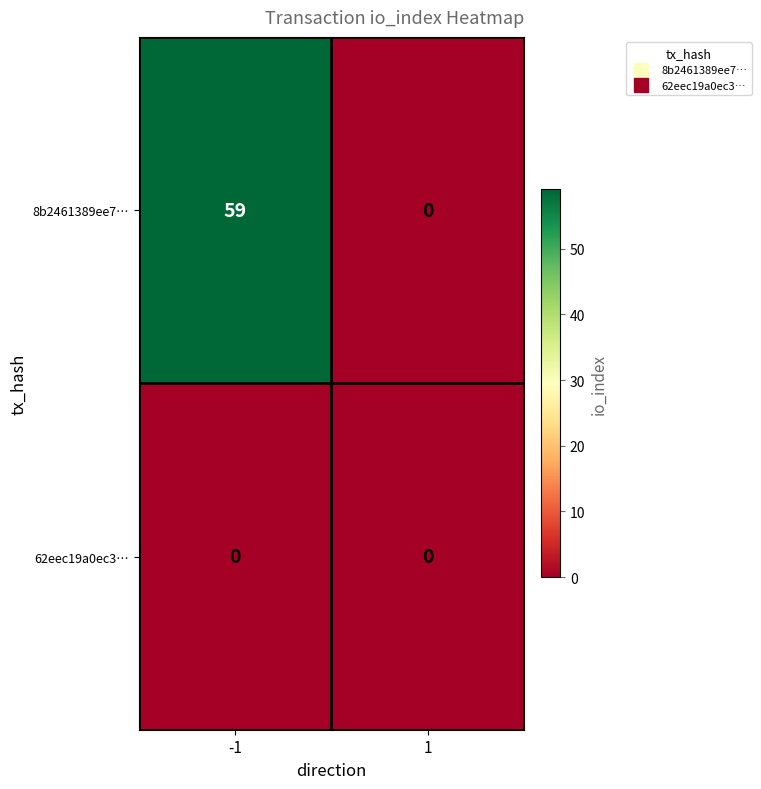

What is the maximum value shown in the chart?

59